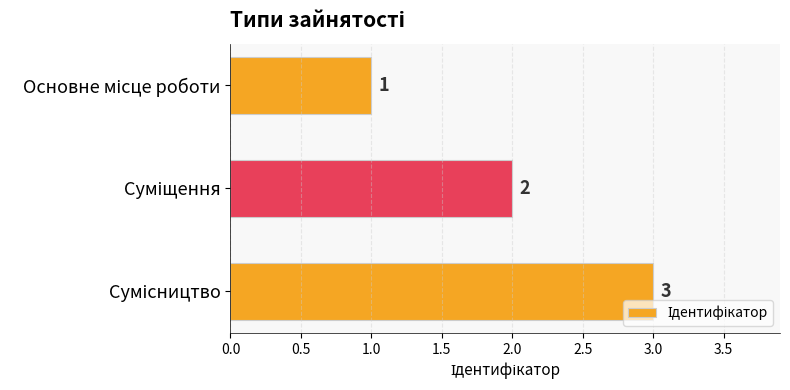

Count the values in the range 1 to 3.

3